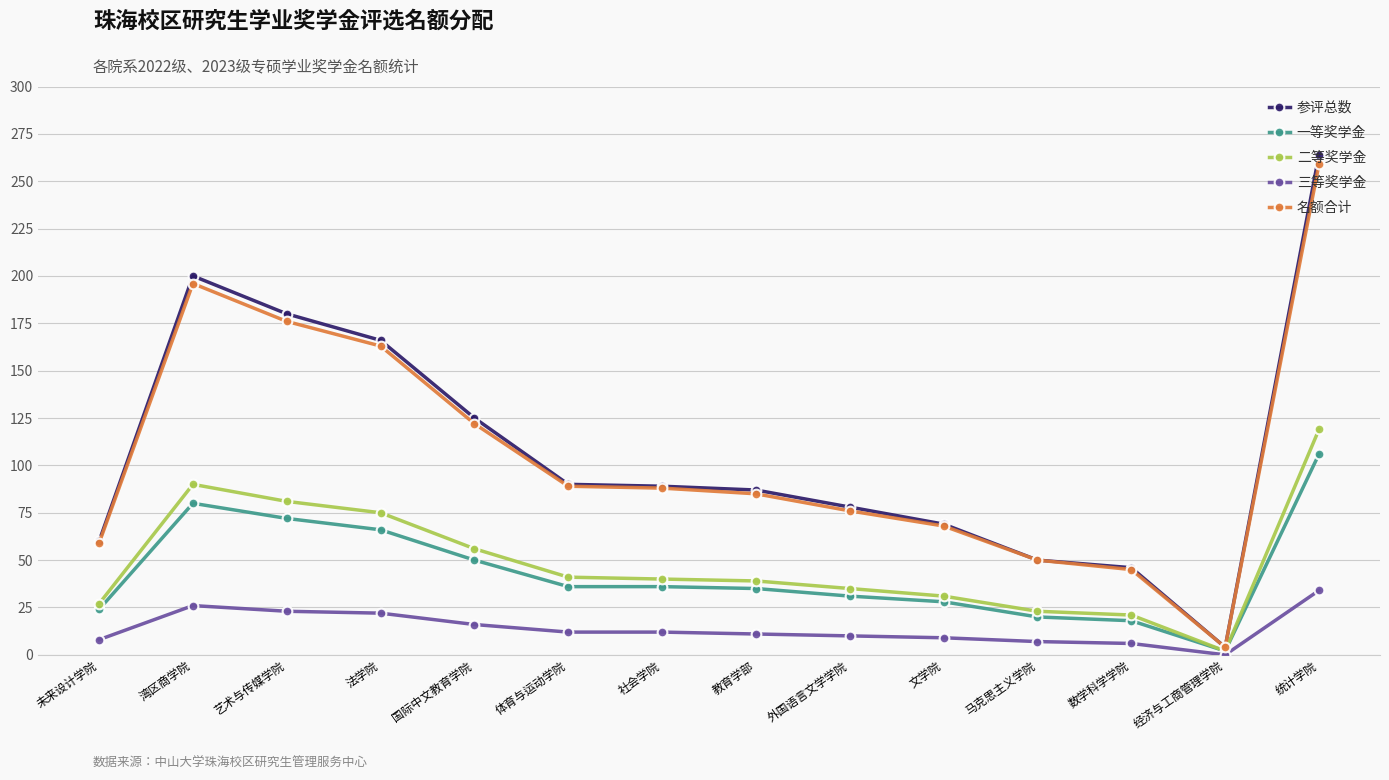

What is the value of the 参评总数 point at the 4th from the left?

166